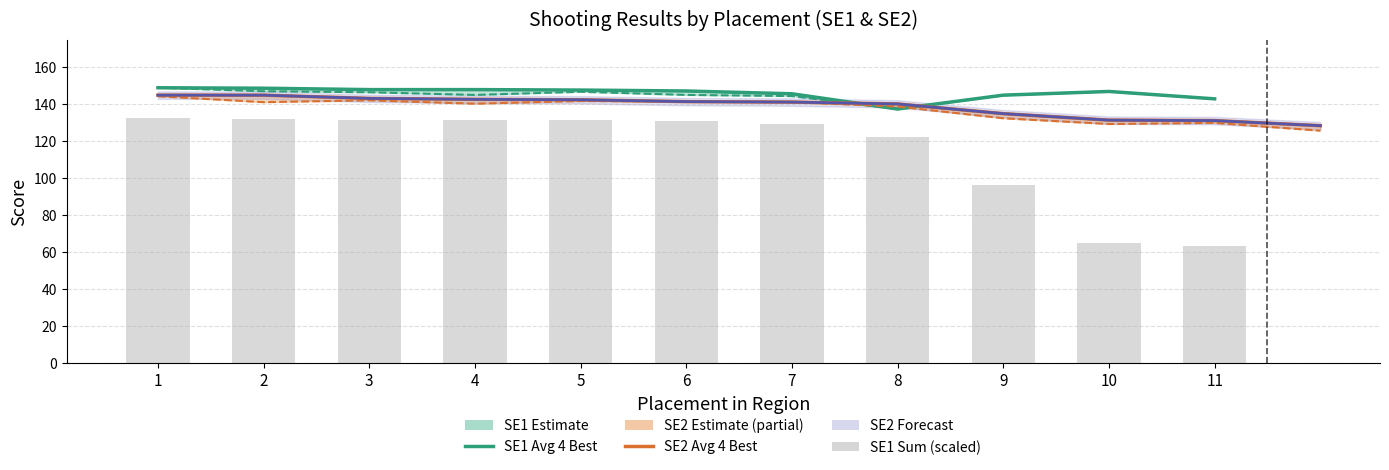

How many groups of bars are there?

11